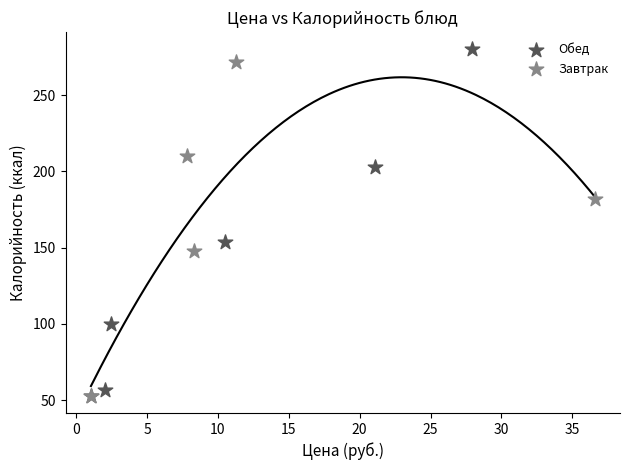

Which series has the widest spread of Y values?

Обед